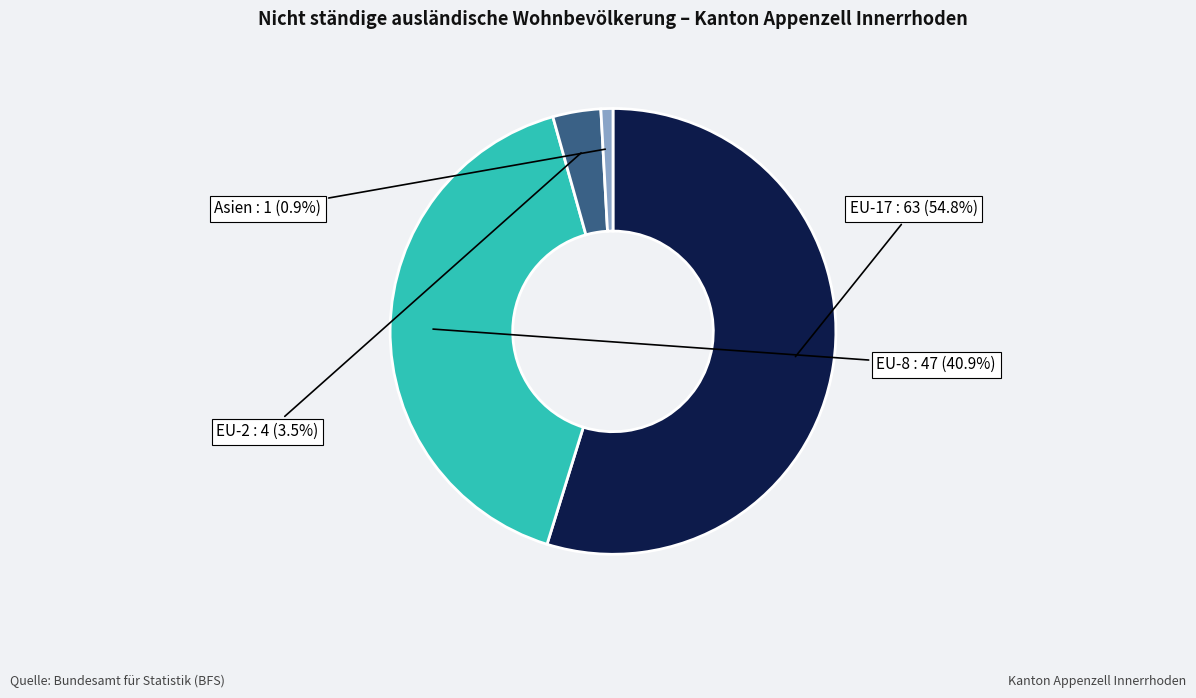

To the nearest percent, what is the difference between the EU-17 and EU-2 slice percentages?

51%